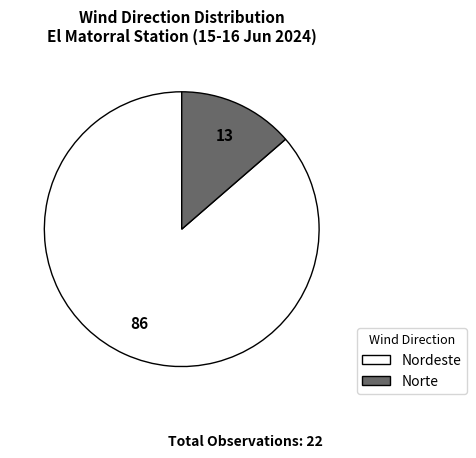

Is Nordeste the majority of the pie?

Yes